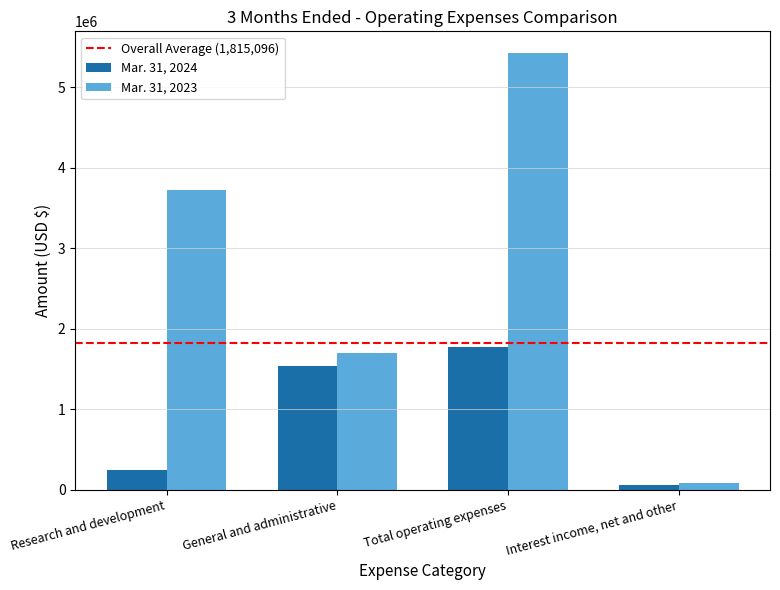

What is the label of the 2nd bar from the left?

General and administrative